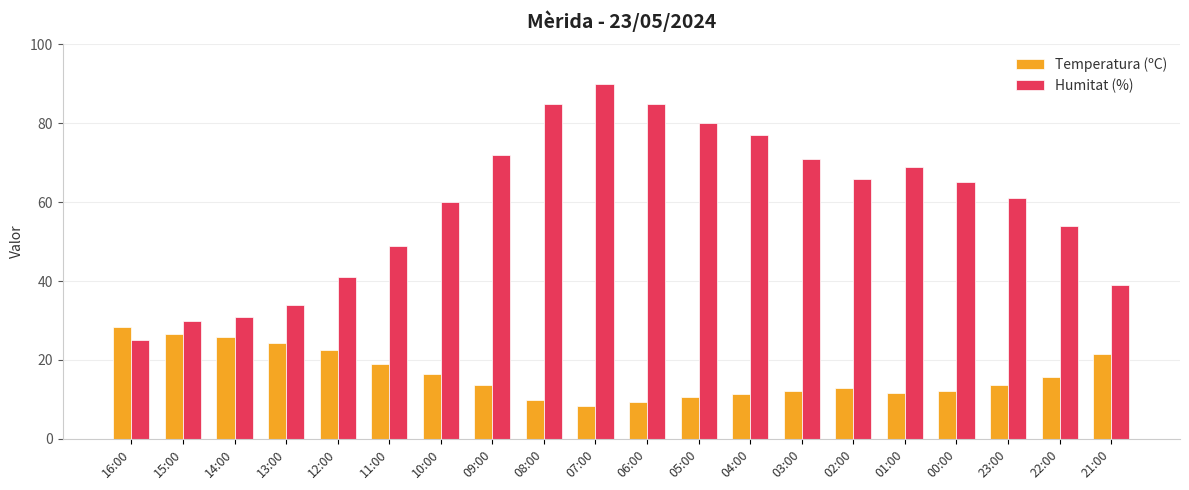

The Humitat (%) series shows 31.0 at 14:00. True or false?

True